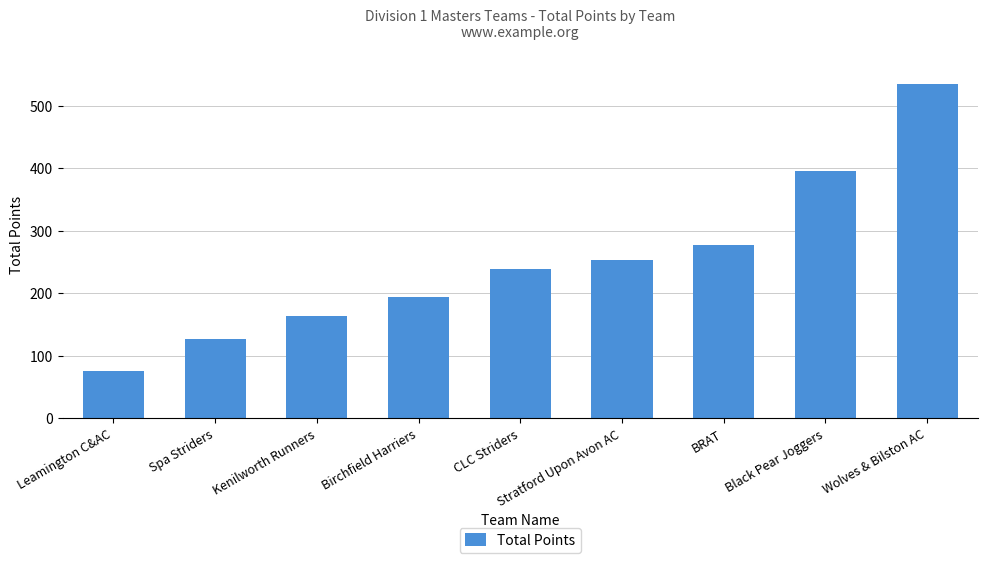

What is the minimum value shown in the chart?

76